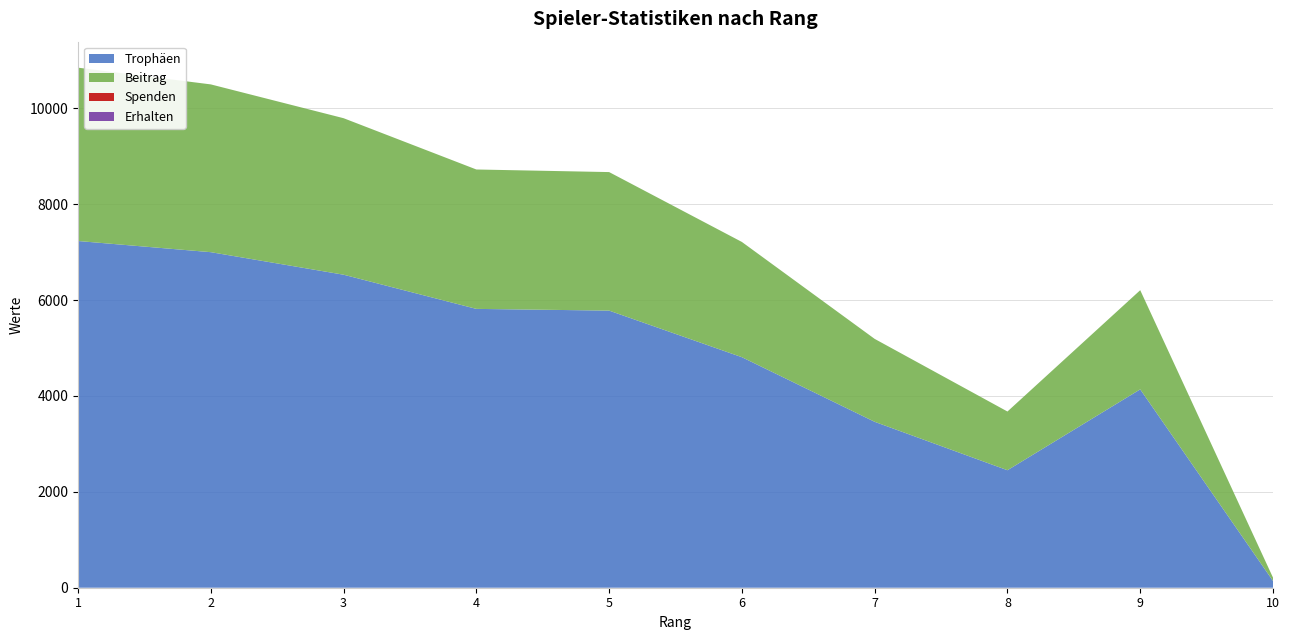

Reading right to left, list all the values displayed in this chart.

Trophäen: 10=141	9=4138	8=2451	7=3461	6=4809	5=5781	4=5817	3=6530	2=7000	1=7233
Beitrag: 10=70	9=2069	8=1225	7=1730	6=2404	5=2890	4=2908	3=3265	2=3500	1=3616
Spenden: 10=0	9=0	8=0	7=0	6=0	5=0	4=0	3=0	2=0	1=0
Erhalten: 10=0	9=0	8=0	7=0	6=0	5=0	4=0	3=0	2=0	1=0